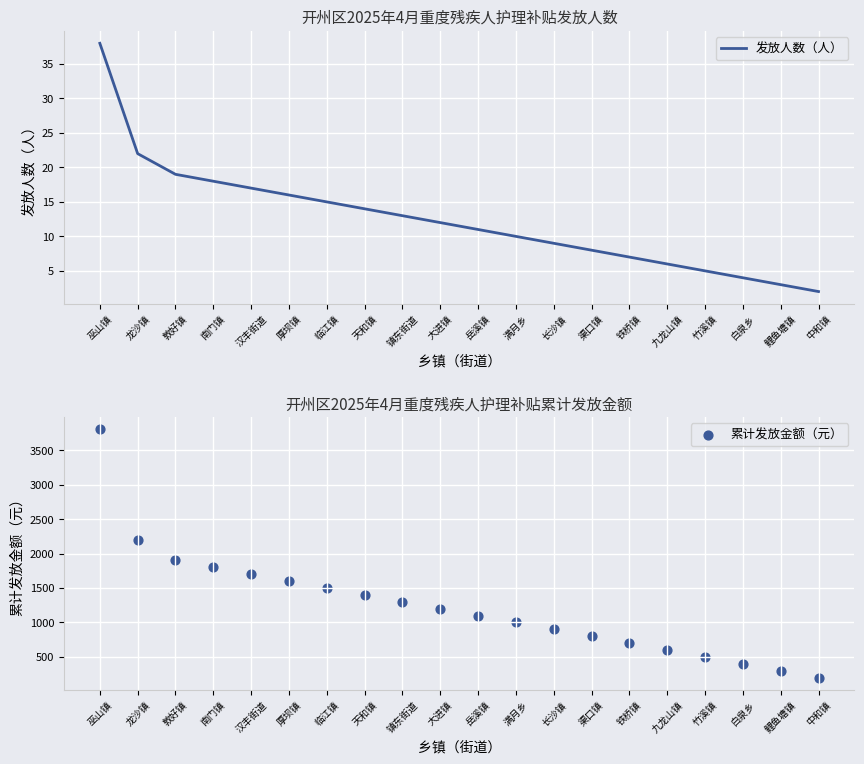

At which category is the sum across all series the highest?

巫山镇